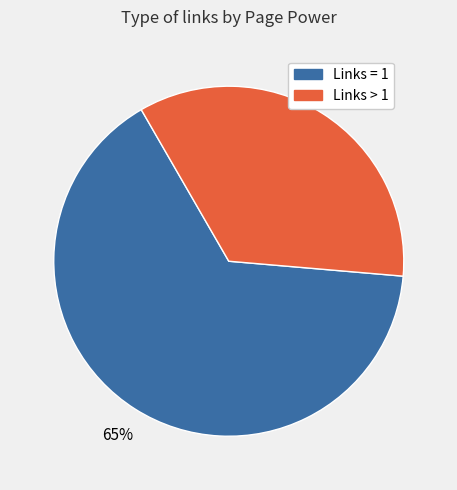

Is there a majority slice in this chart?

Yes